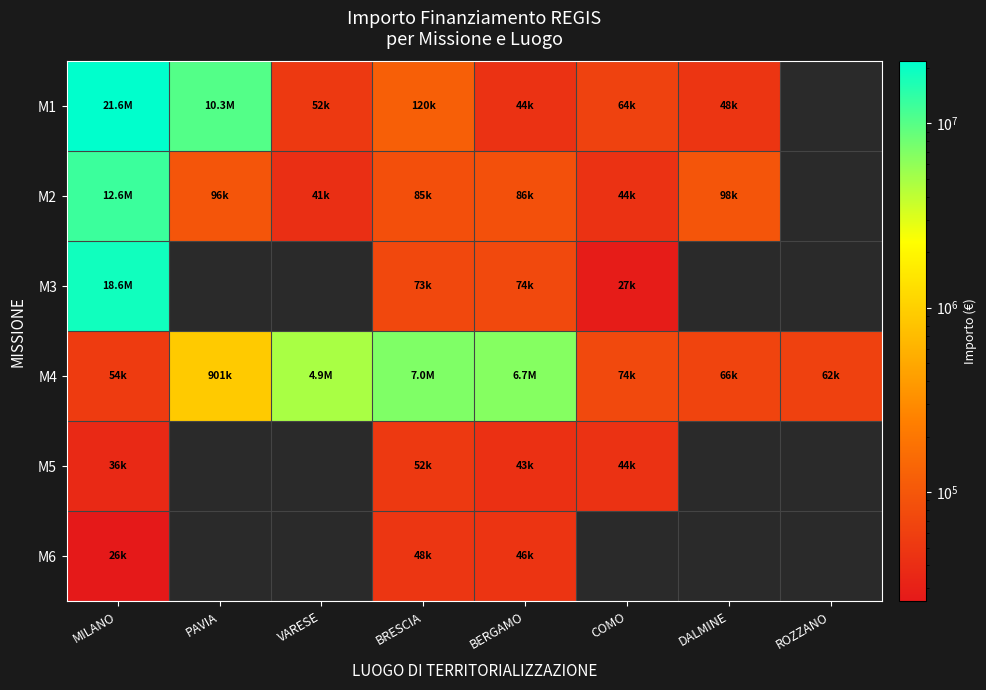

How many distinct data groups are displayed?

6